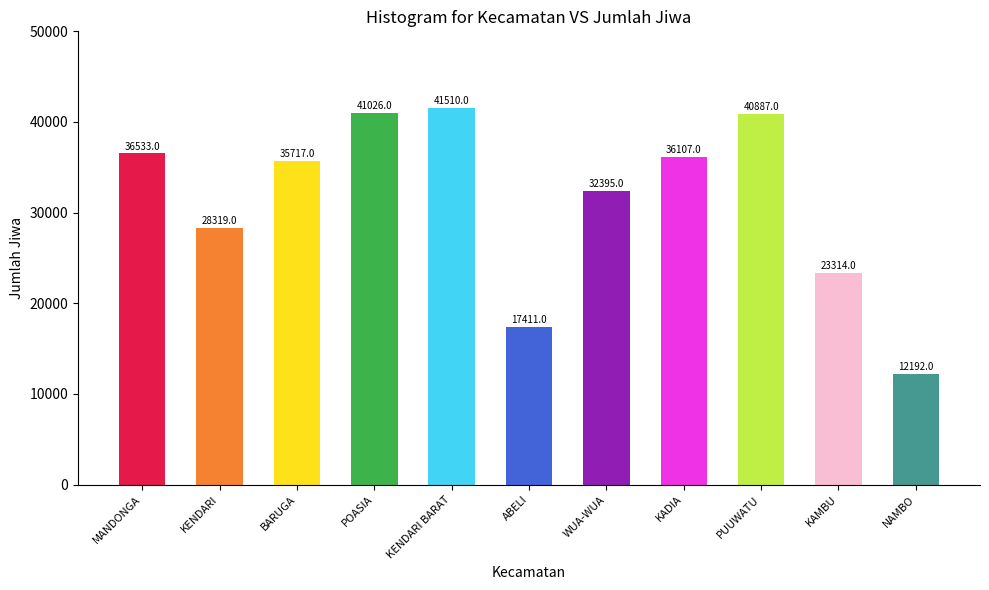

Which has a higher value, WUA-WUA or KADIA?

KADIA